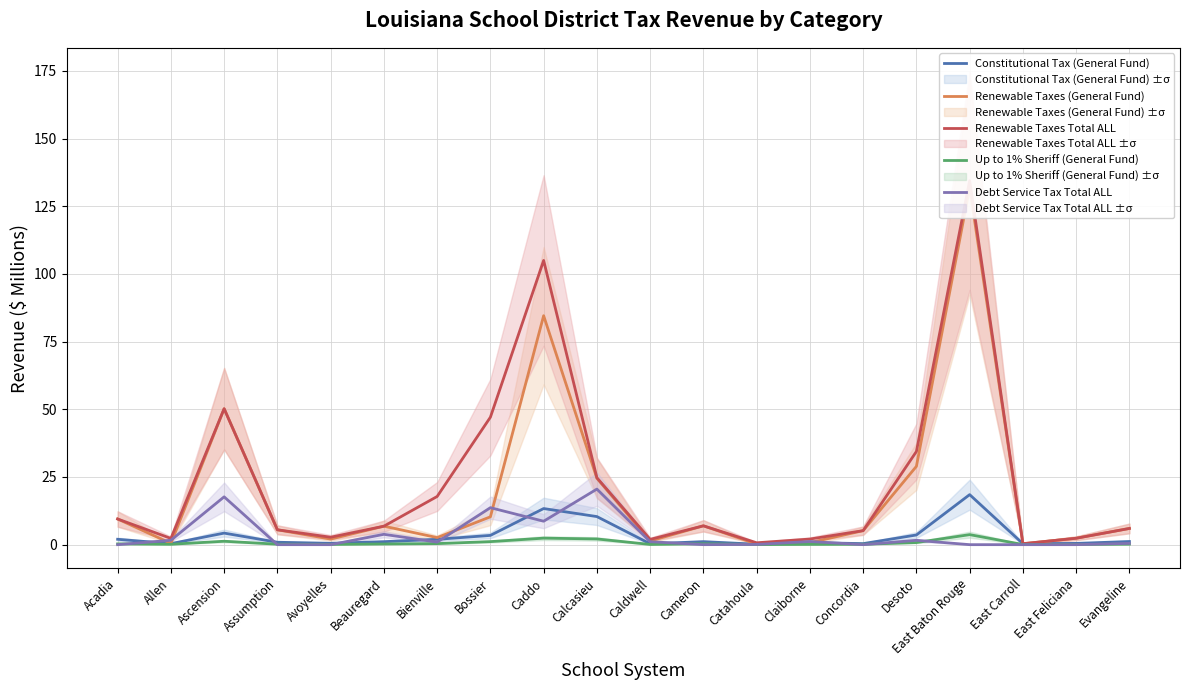

List the labels in order of Renewable Taxes (General Fund) value, smallest first.

Catahoula, East Carroll, Allen, Claiborne, Caldwell, Avoyelles, East Feliciana, Bienville, Concordia, Assumption, Evangeline, Beauregard, Cameron, Acadia, Bossier, Calcasieu, Desoto, Ascension, Caddo, East Baton Rouge